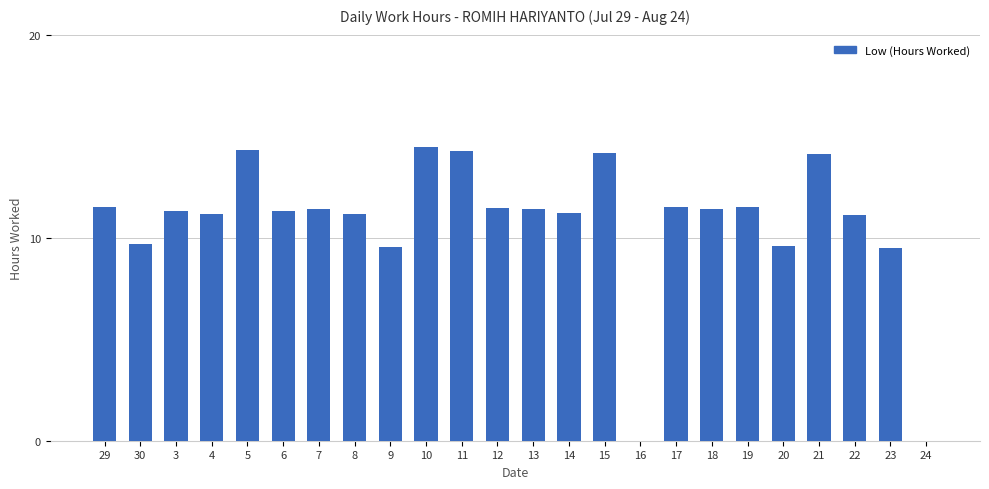

True or false: the data shows 11.4 at 18.

True